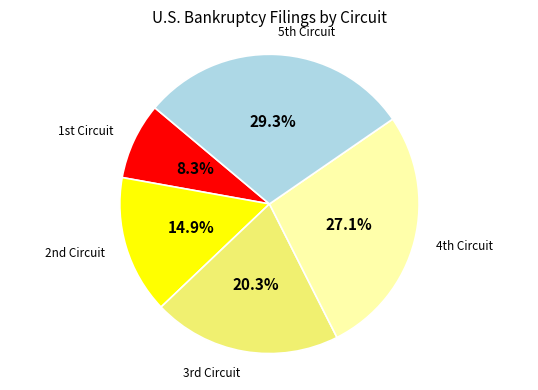

How many segments does this pie chart have?

5